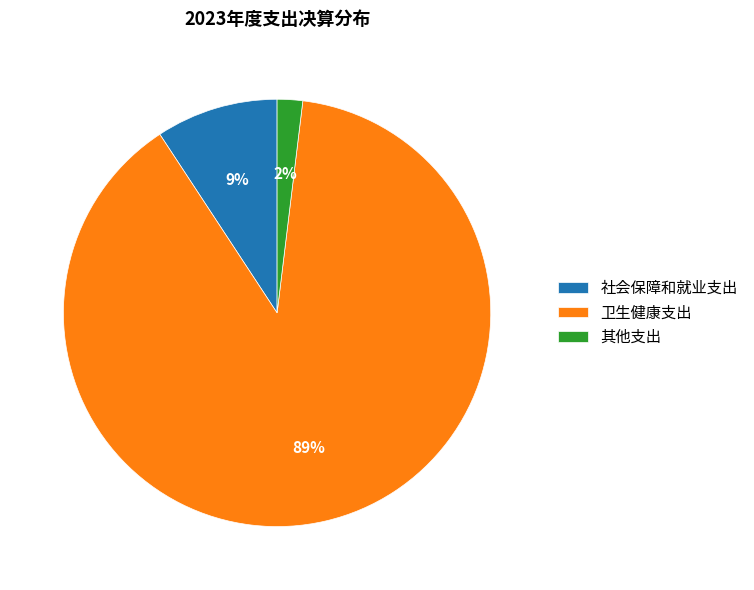

How many slices are in this pie chart?

3